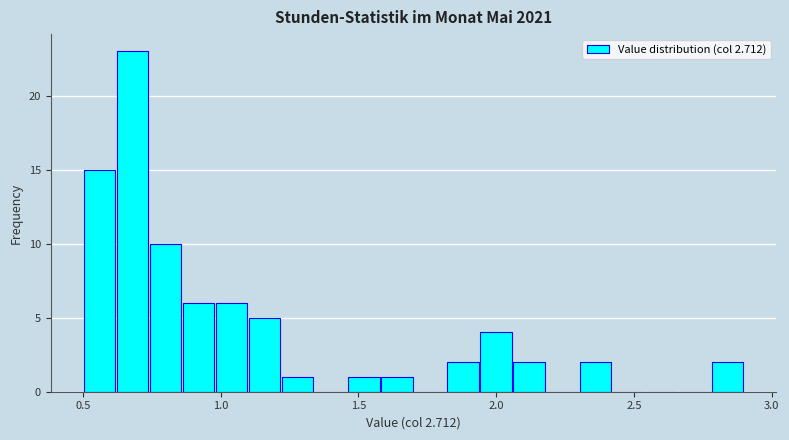

Read against the x-axis, roughly where is the centre of the tallest bar?

0.70